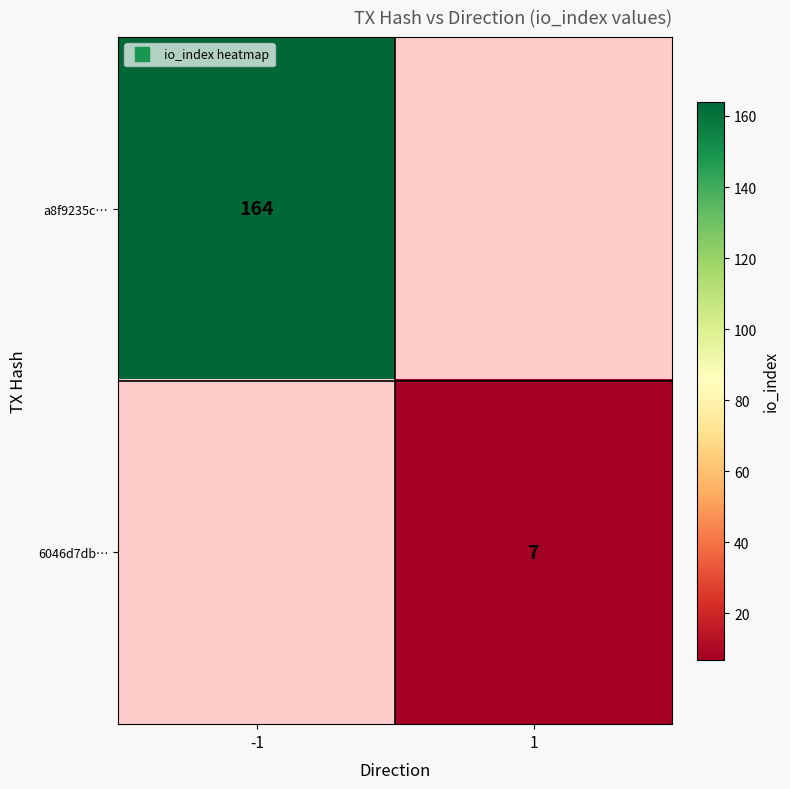

Where is a8f9235c… nearest to the value 164?

-1